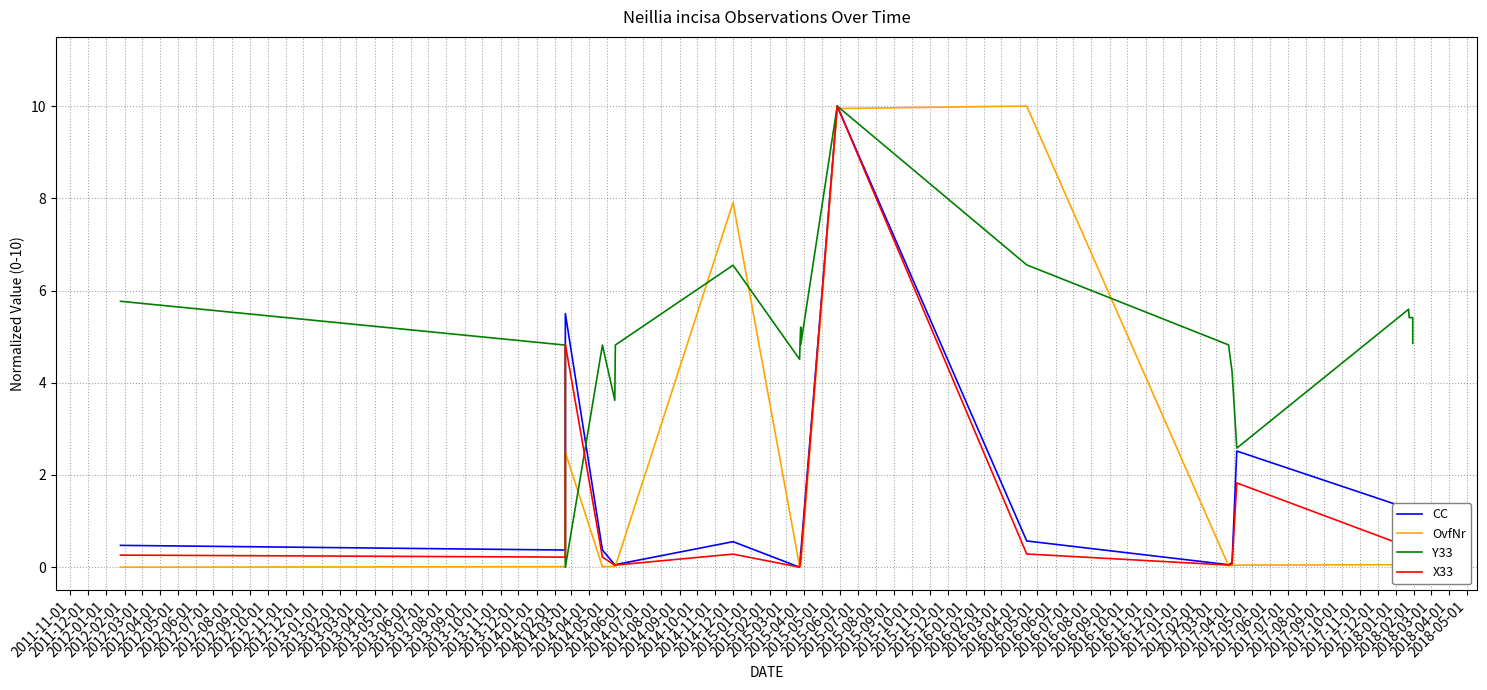

At how many categories does at least one series exceed 8?

2